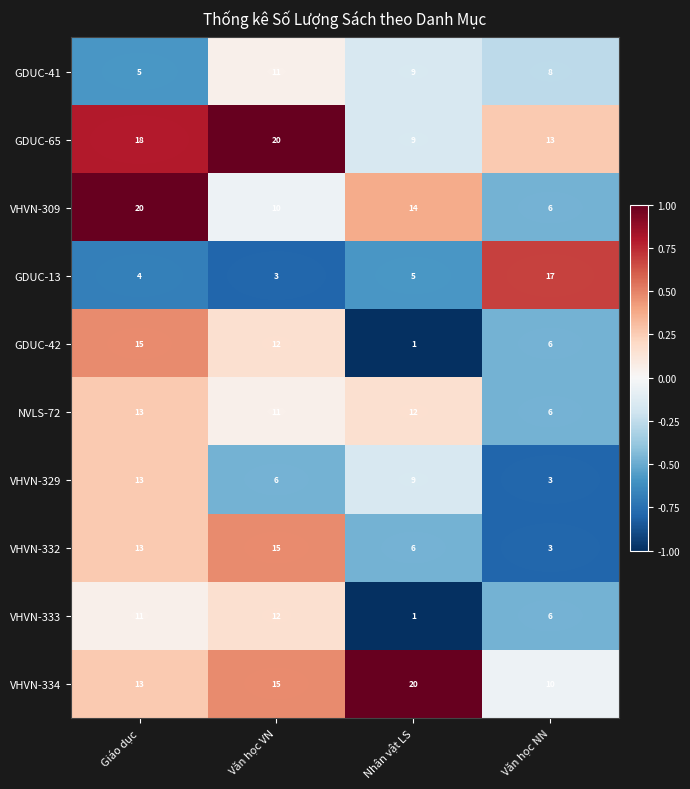

What is the difference between the second highest and second lowest values in the GDUC-42 series?

6